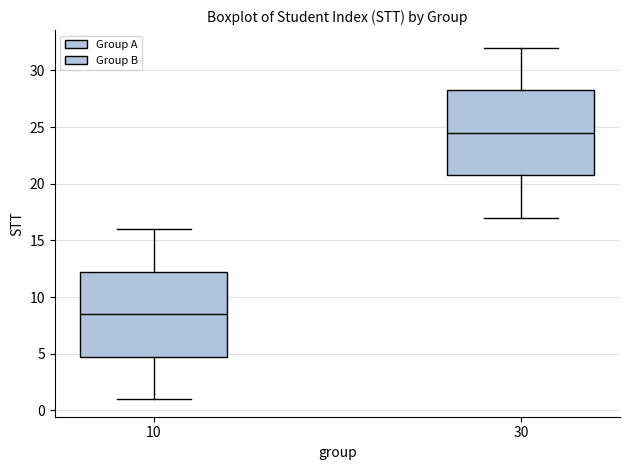

Where does the median line of the box at x = 30 sit on the y-axis? The values are not printed on the chart, so give them approximately, as read against the axis.

24.5